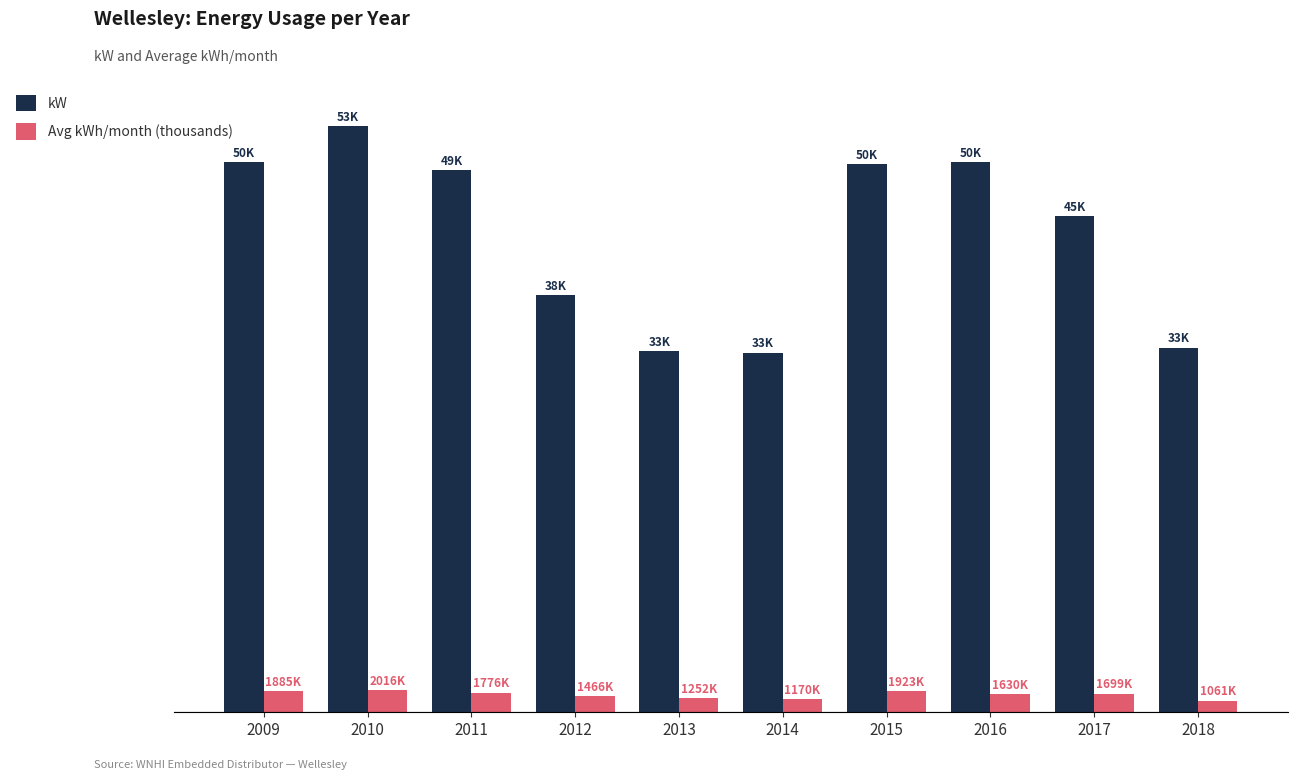

What are all the series names shown in the legend?

kW, Avg kWh/month (thousands)